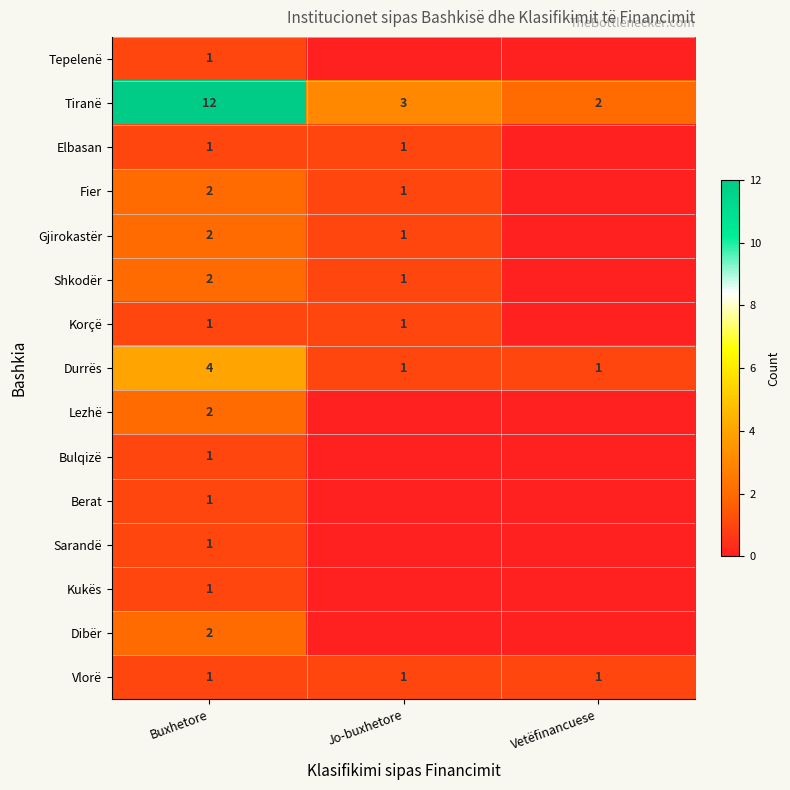

At which category does the chart reach its peak across all series?

Buxhetore